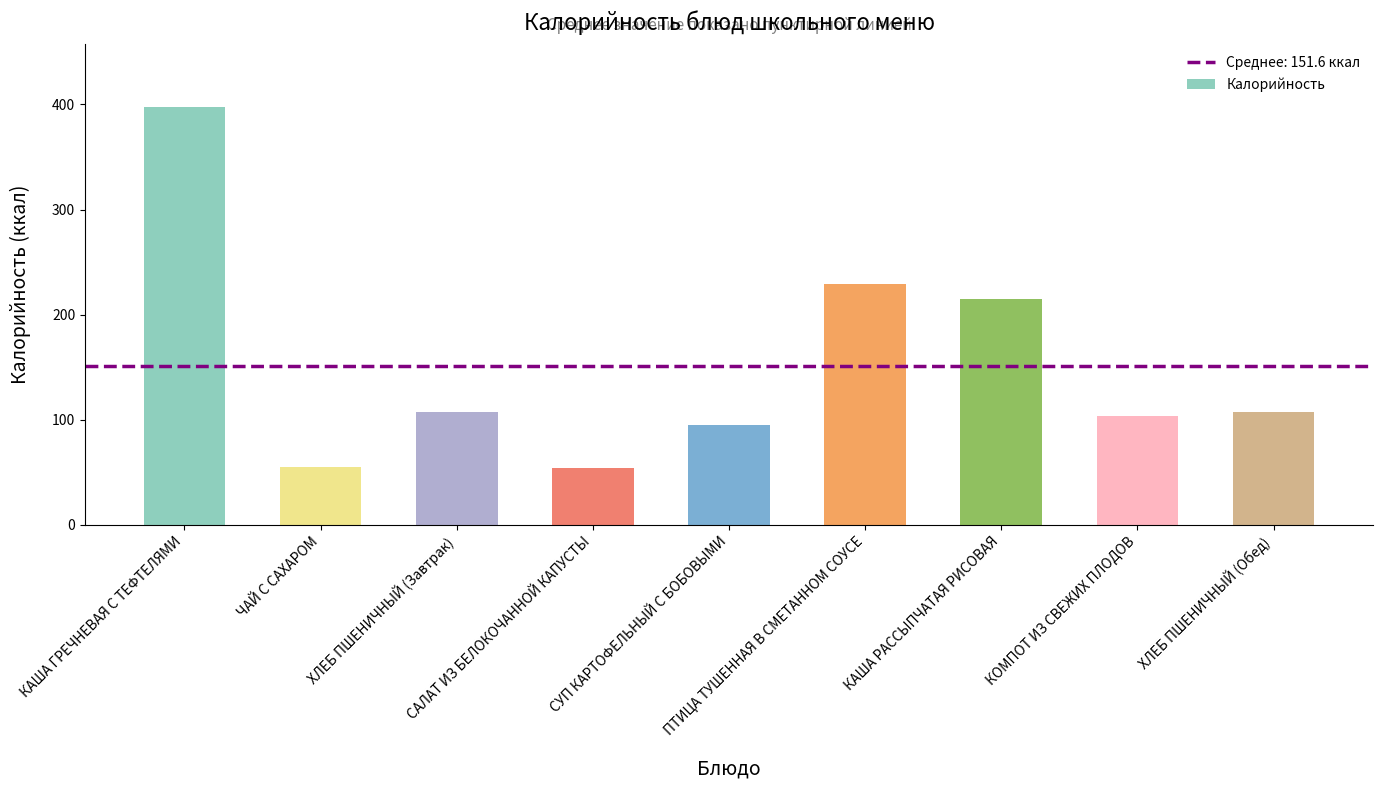

What is the average value?

152